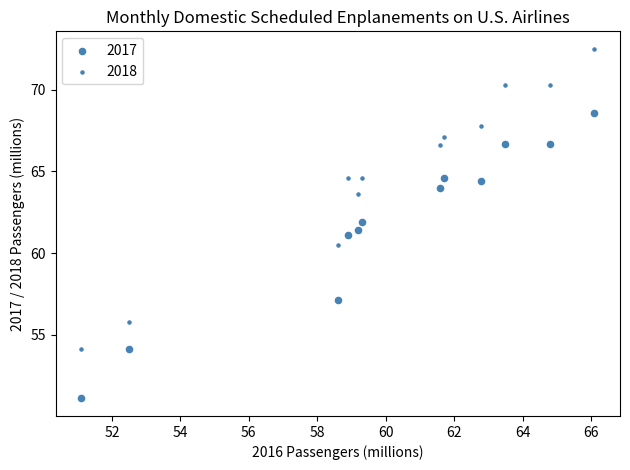

How many points are shown in the scatter plot?

24